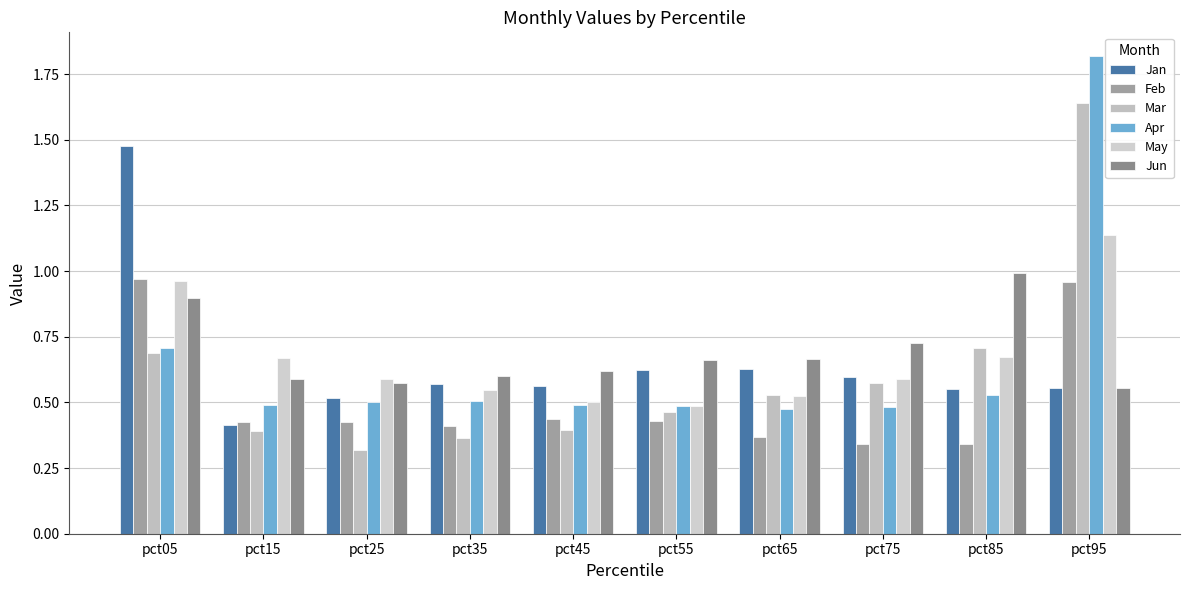

True or false: Apr has a value of 0.5 at pct35.

True